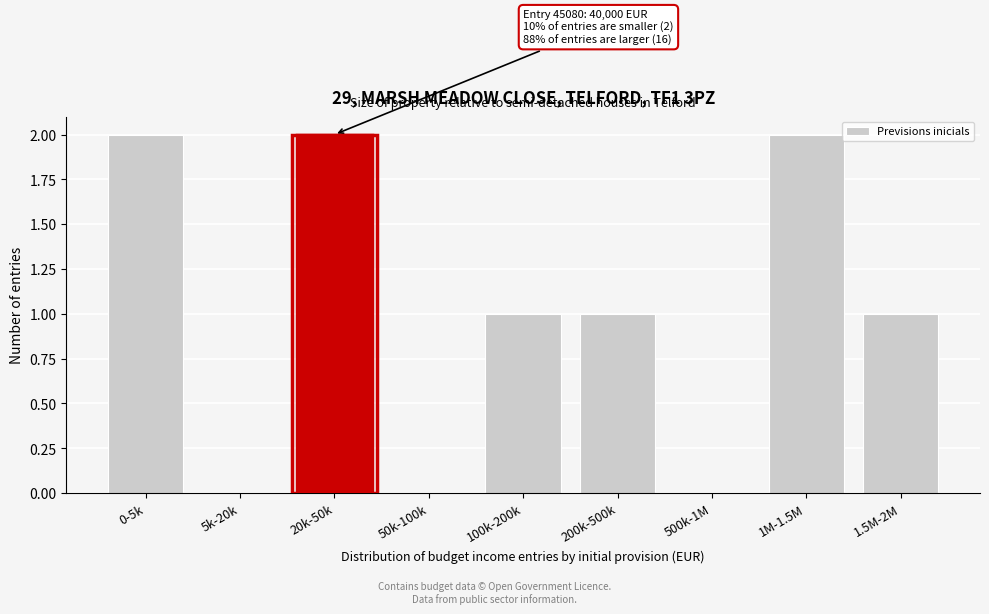

Reading left to right, list all the values displayed in this chart.

0-5k=2	5k-20k=0	20k-50k=2	50k-100k=0	100k-200k=1	200k-500k=1	500k-1M=0	1M-1.5M=2	1.5M-2M=1